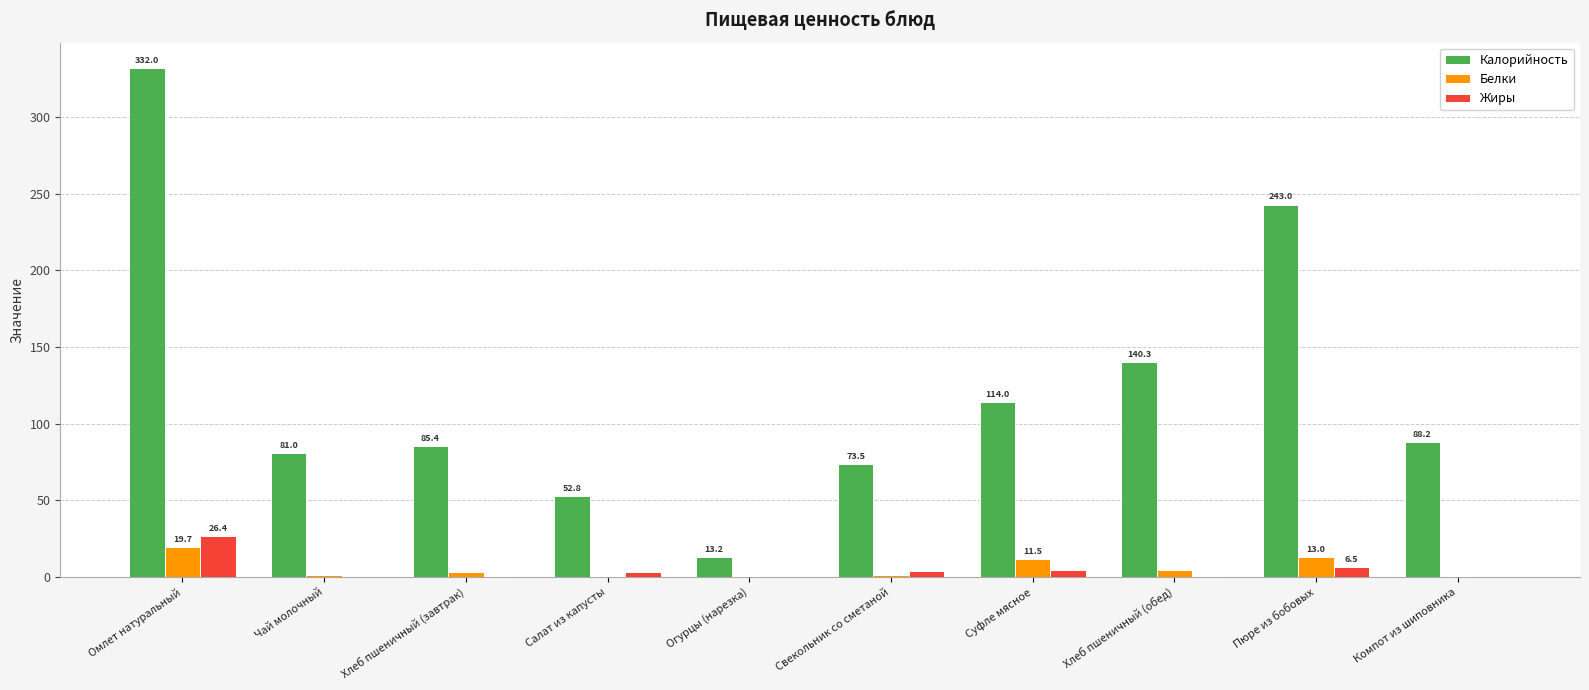

Does the chart contain stacked bars?

No